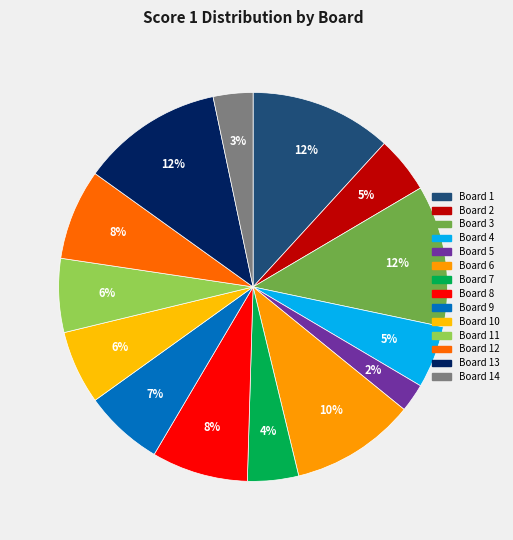

What is the smallest slice in the pie chart?

Board 5